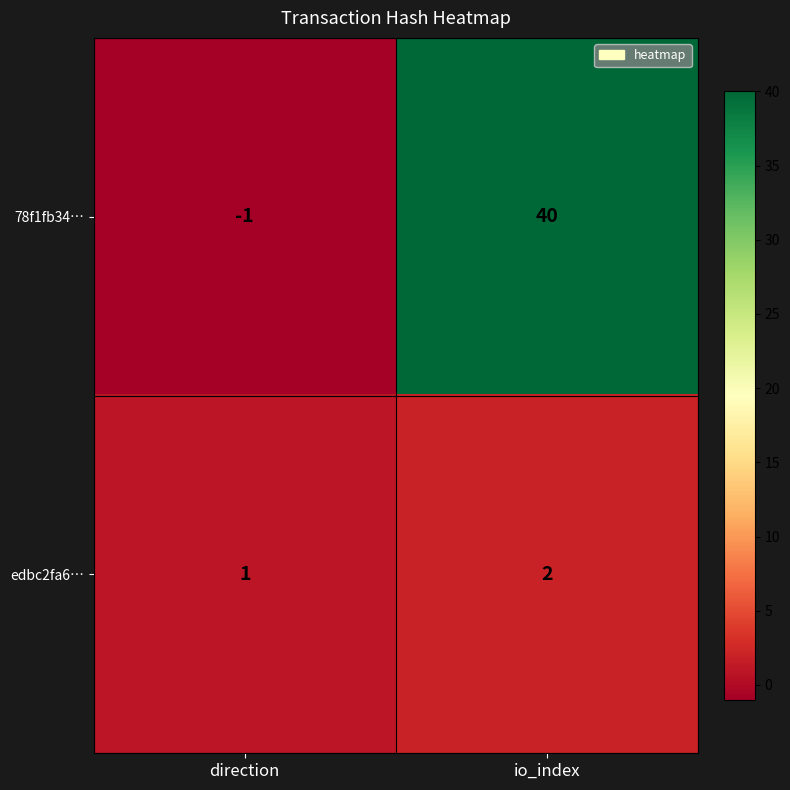

How many data points does each series have?

2